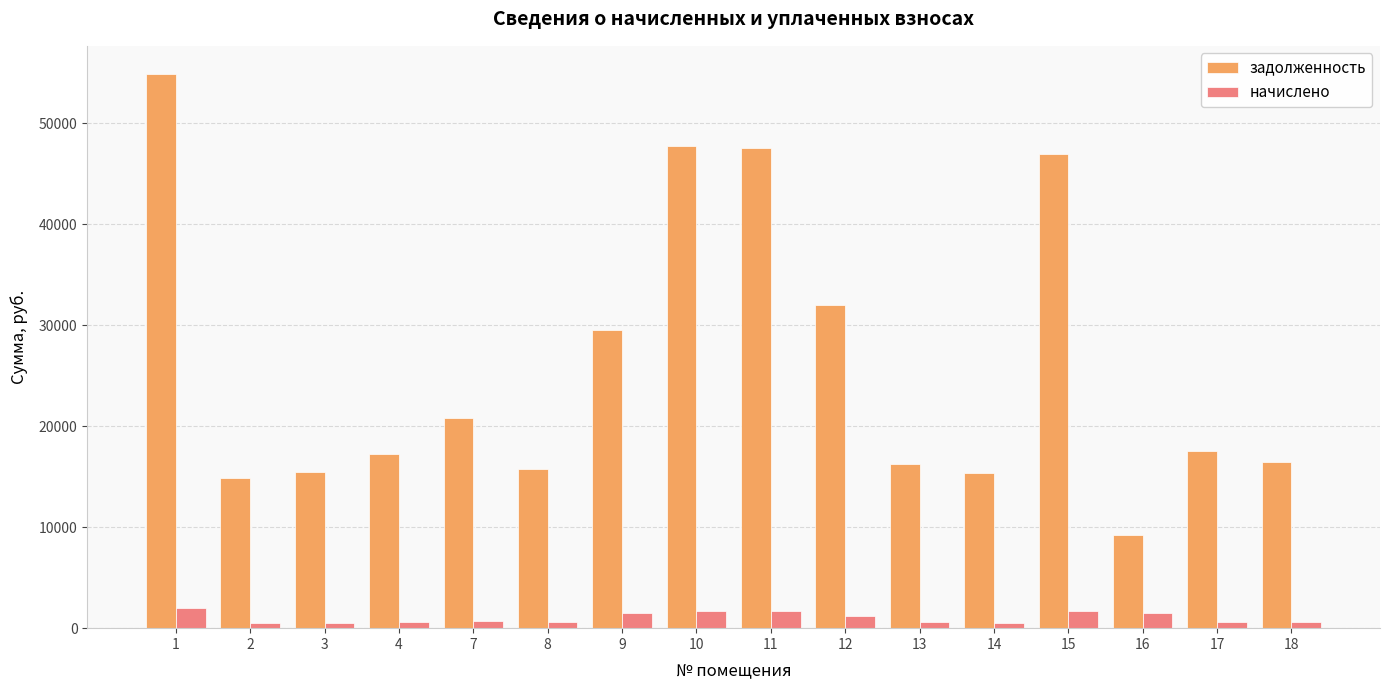

Rank the series by their maximum value, from highest to lowest.

задолженность, начислено